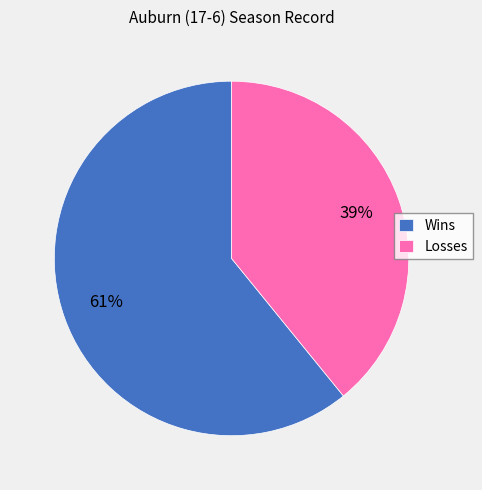

The Losses slice represents 39% of the pie. True or false?

True